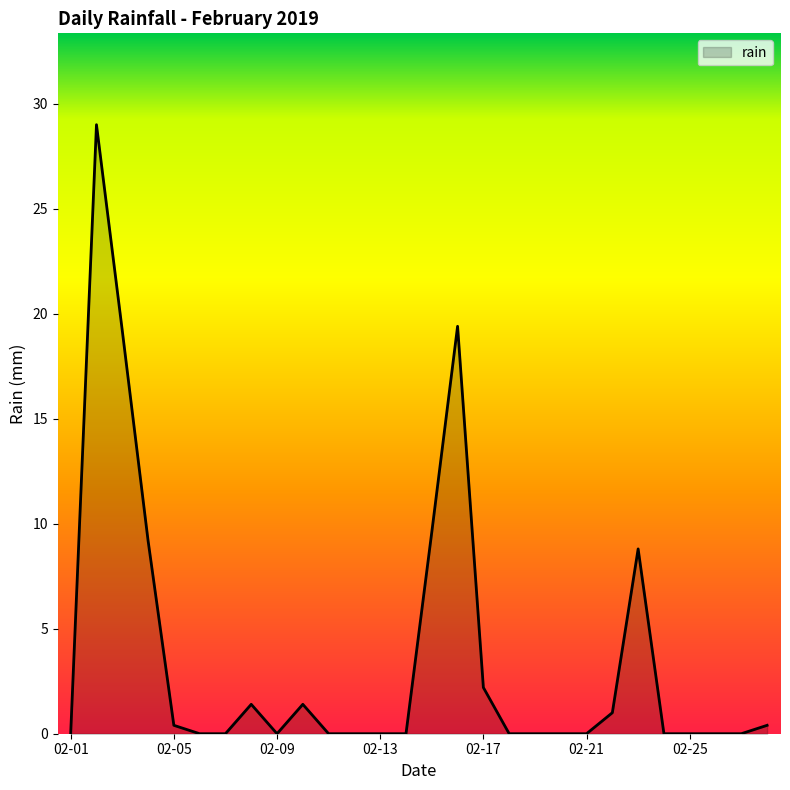

True or false: there are more than 1 points higher than both neighbors.

True